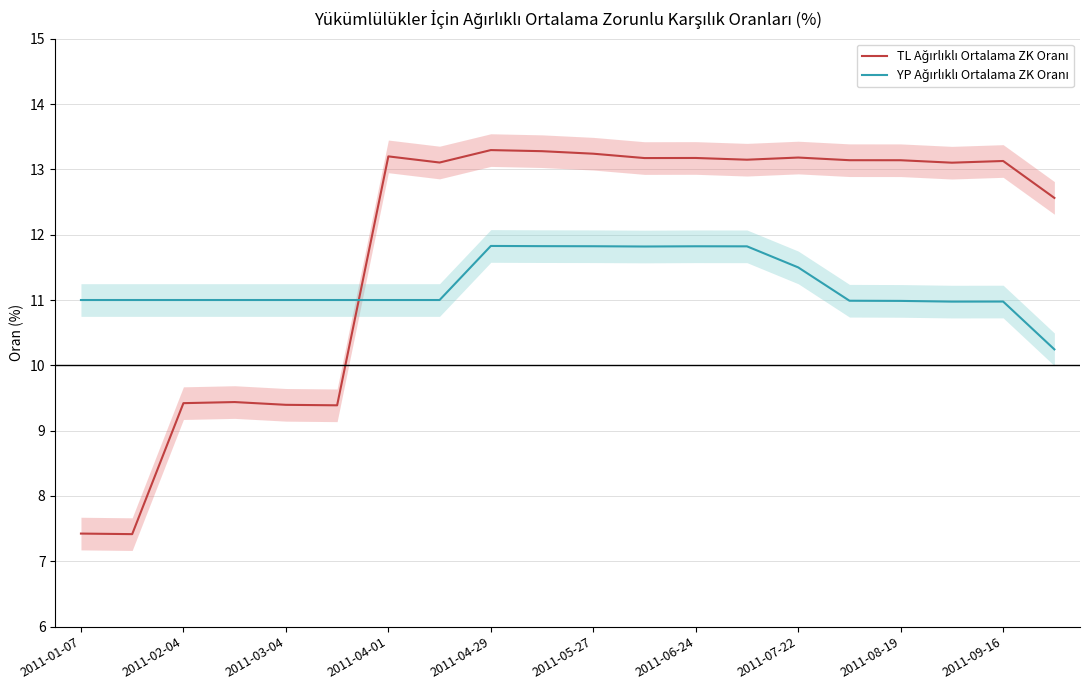

At 2011-07-22, list the series in order from smallest to largest.

YP Ağırlıklı Ortalama ZK Oranı, TL Ağırlıklı Ortalama ZK Oranı